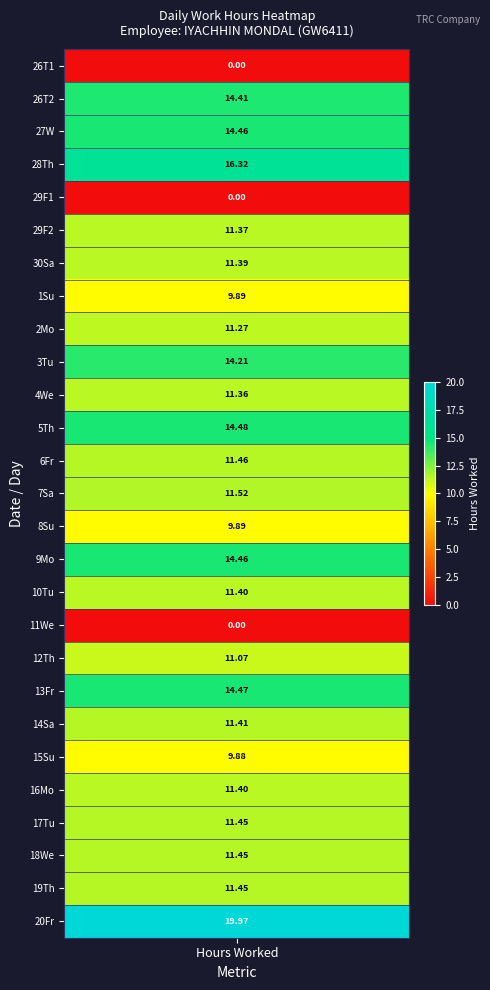

At which label does the data first exceed 11?

26_Tue_2